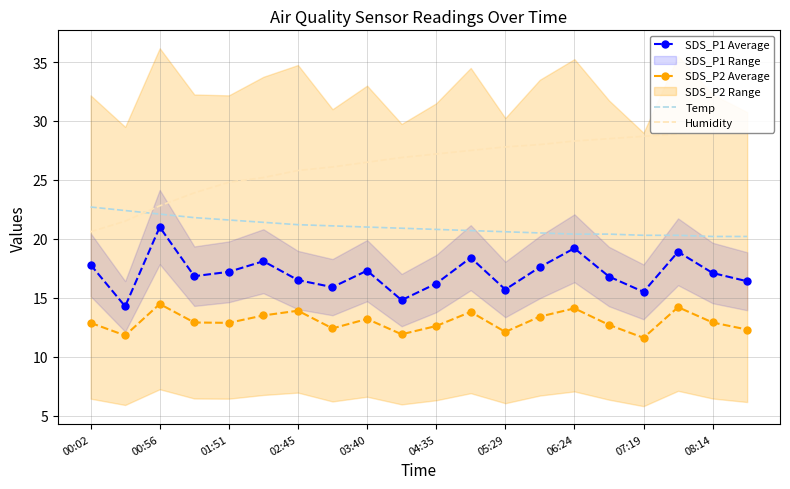

The value of SDS_P2 Average at 03:40 is 19.4. True or false?

False